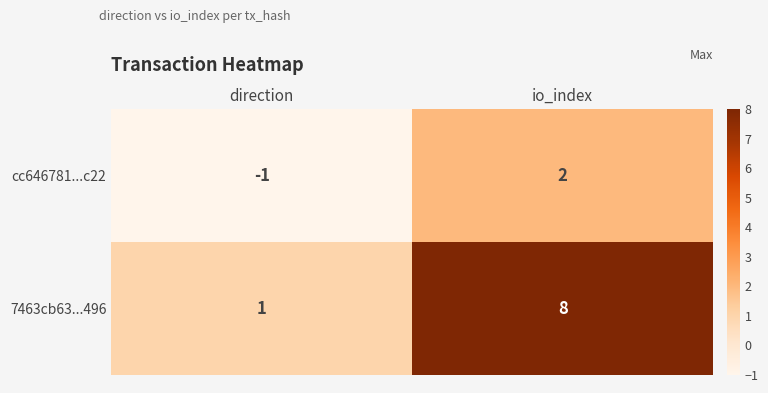

How many data points in 7463cb63...496 are less than 8?

1